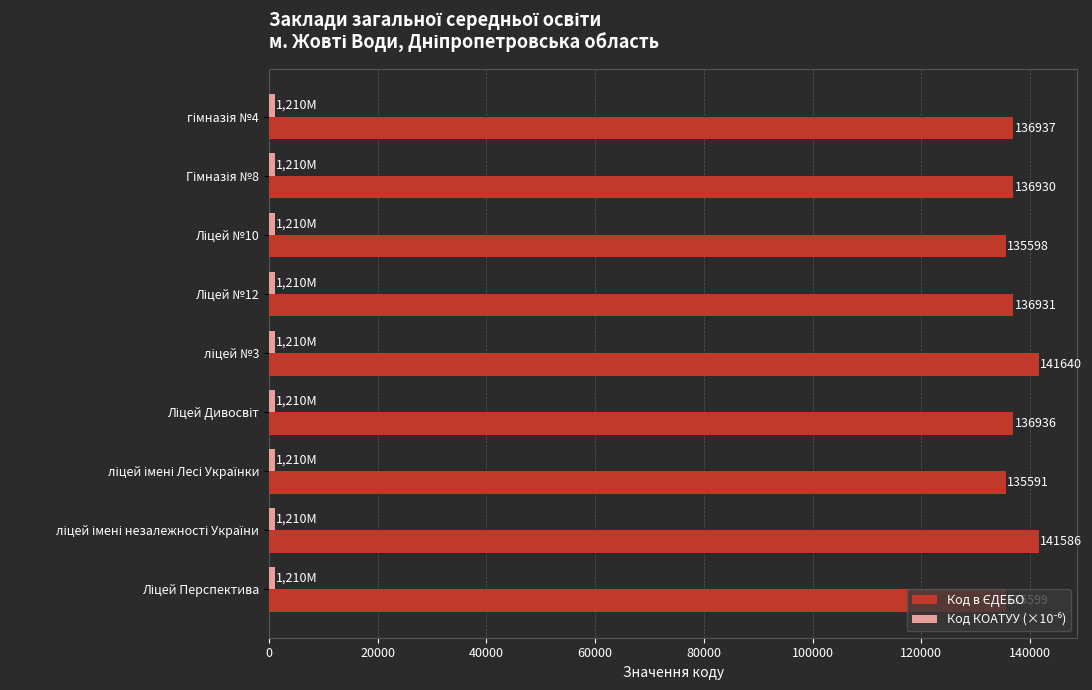

At how many categories does at least one series exceed 65616?

9